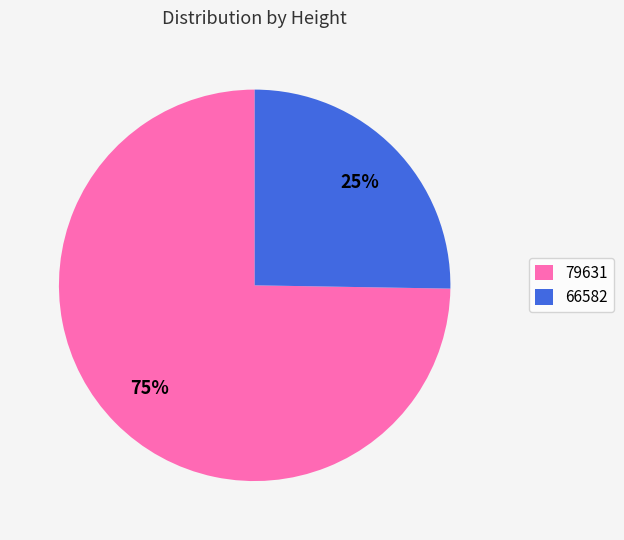

To the nearest percent, what is the combined percentage of 79631 and 66582?

100%